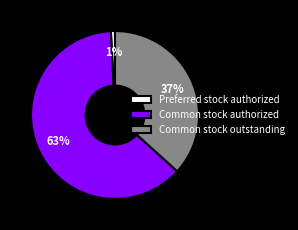

What is the largest slice in the pie chart?

Common stock authorized